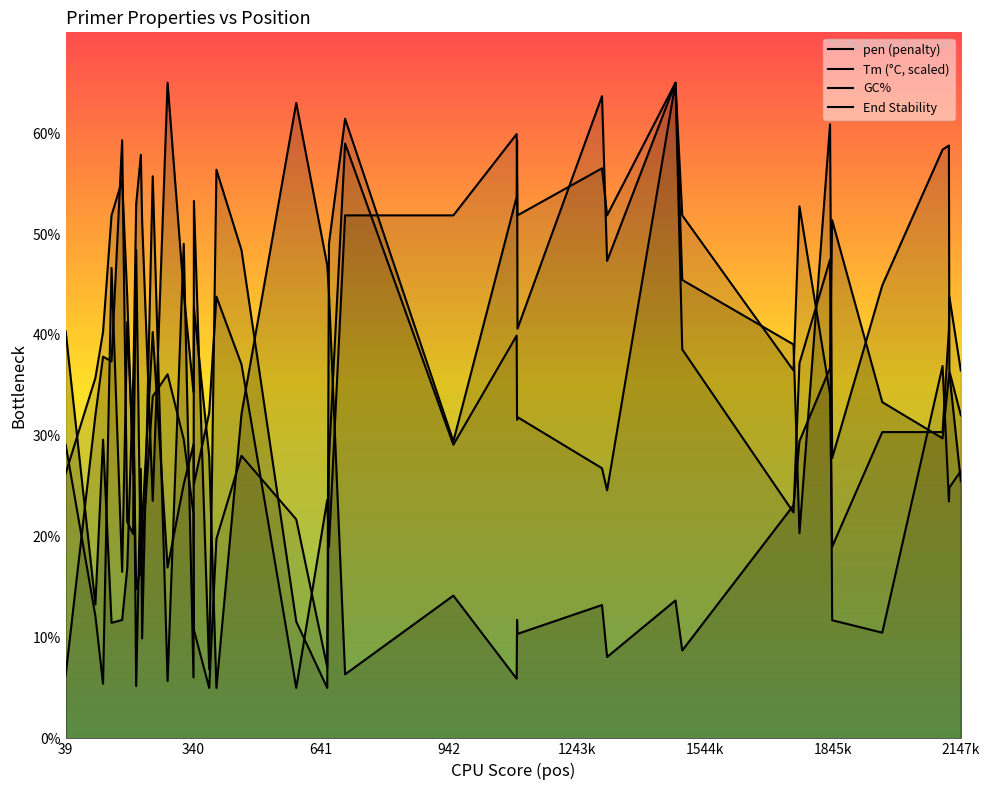

The value of Tm (°C, scaled) at 340 is 6.0. True or false?

True